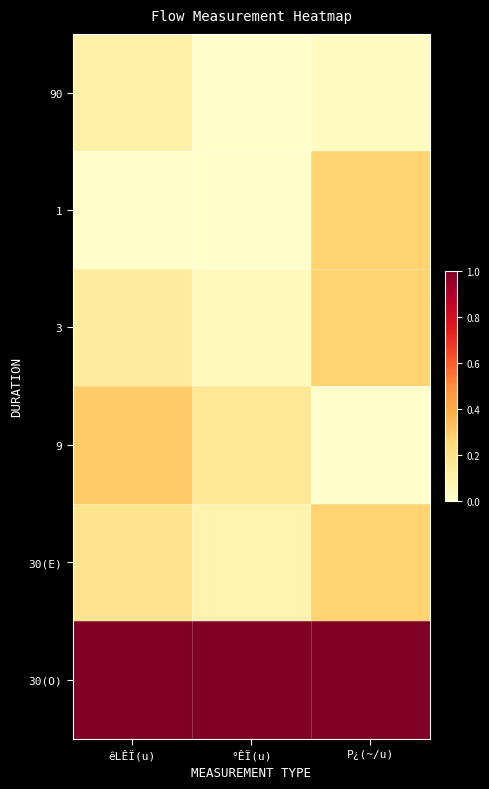

Reading left to right, transcribe all the data shown in this chart.

90: êLÊÏ(u)=0.1	°ÊÏ(u)=0.0	P¿(~/u)=0.0
1: êLÊÏ(u)=0.0	°ÊÏ(u)=0.0	P¿(~/u)=0.3
3: êLÊÏ(u)=0.1	°ÊÏ(u)=0.0	P¿(~/u)=0.3
9: êLÊÏ(u)=0.3	°ÊÏ(u)=0.2	P¿(~/u)=0.0
30(E): êLÊÏ(u)=0.2	°ÊÏ(u)=0.1	P¿(~/u)=0.3
30(O): êLÊÏ(u)=1.0	°ÊÏ(u)=1.0	P¿(~/u)=1.0